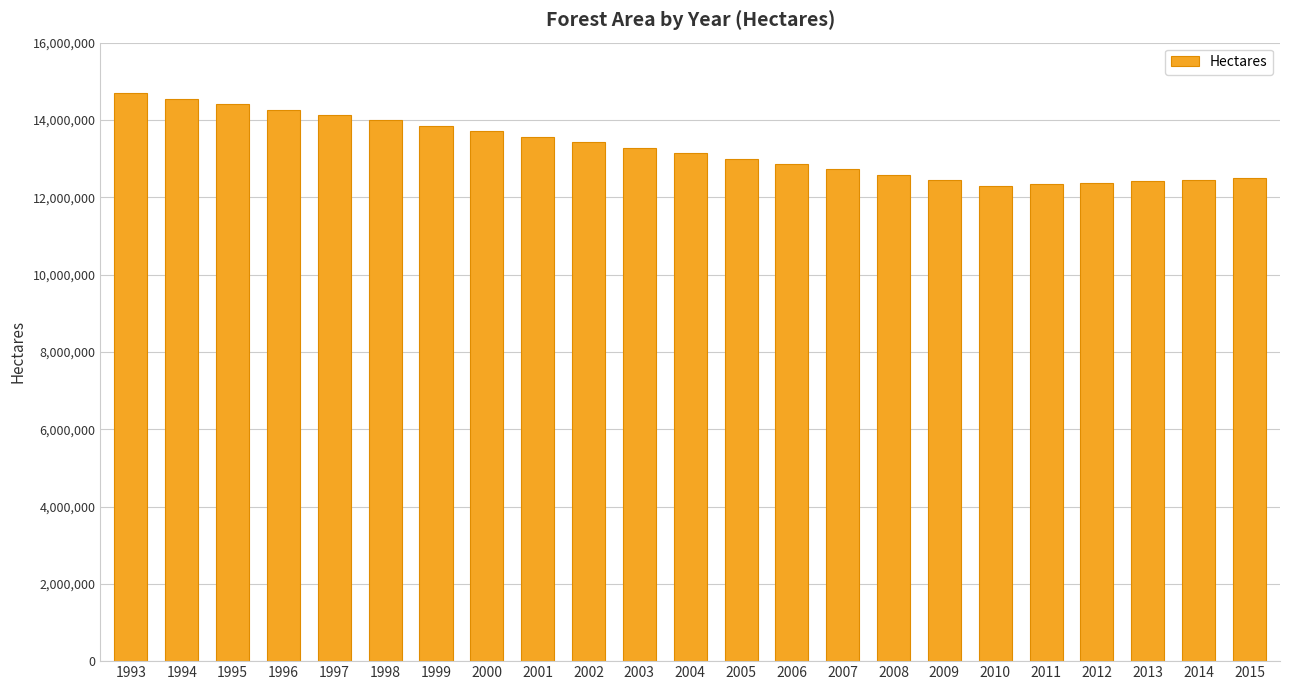

What is the maximum value shown in the chart?

14691300